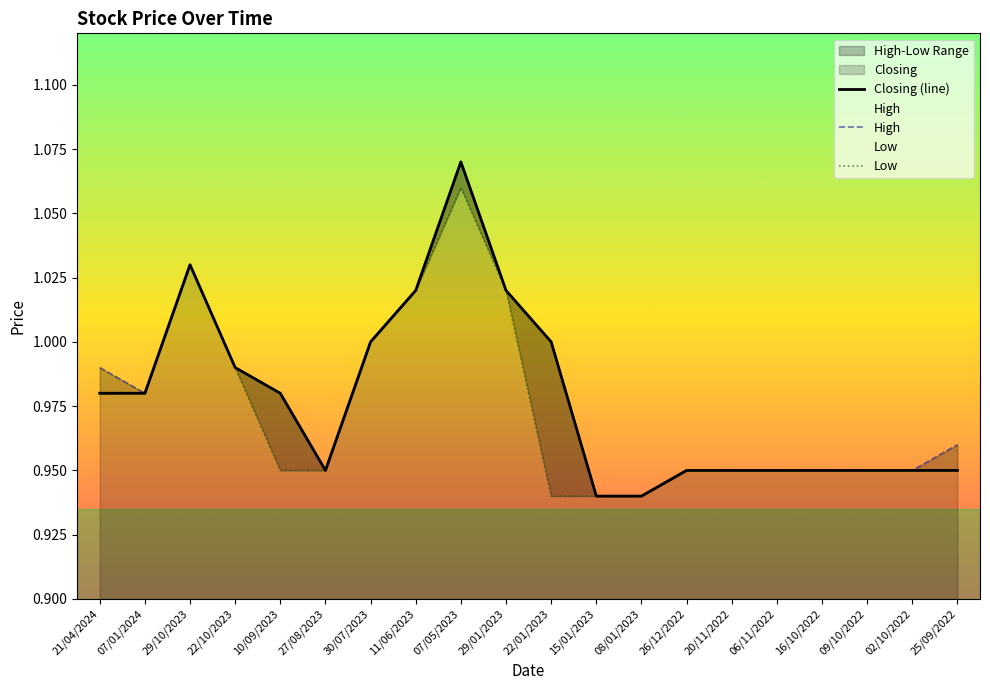

What is the total value across all series at 20/11/2022?

2.8